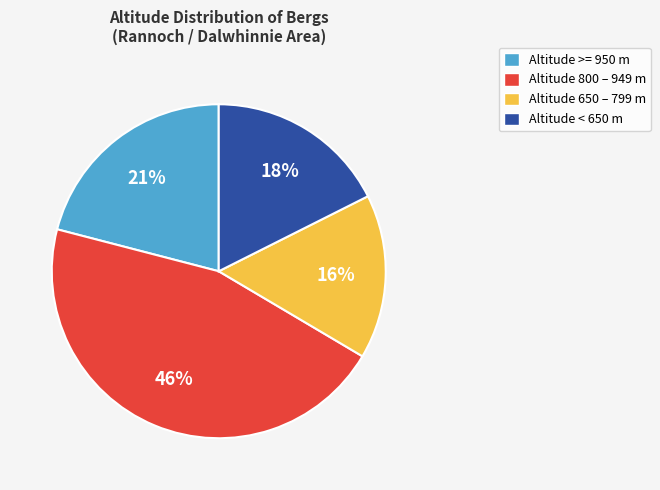

True or false: Altitude >= 950 m accounts for 9% of the total.

False